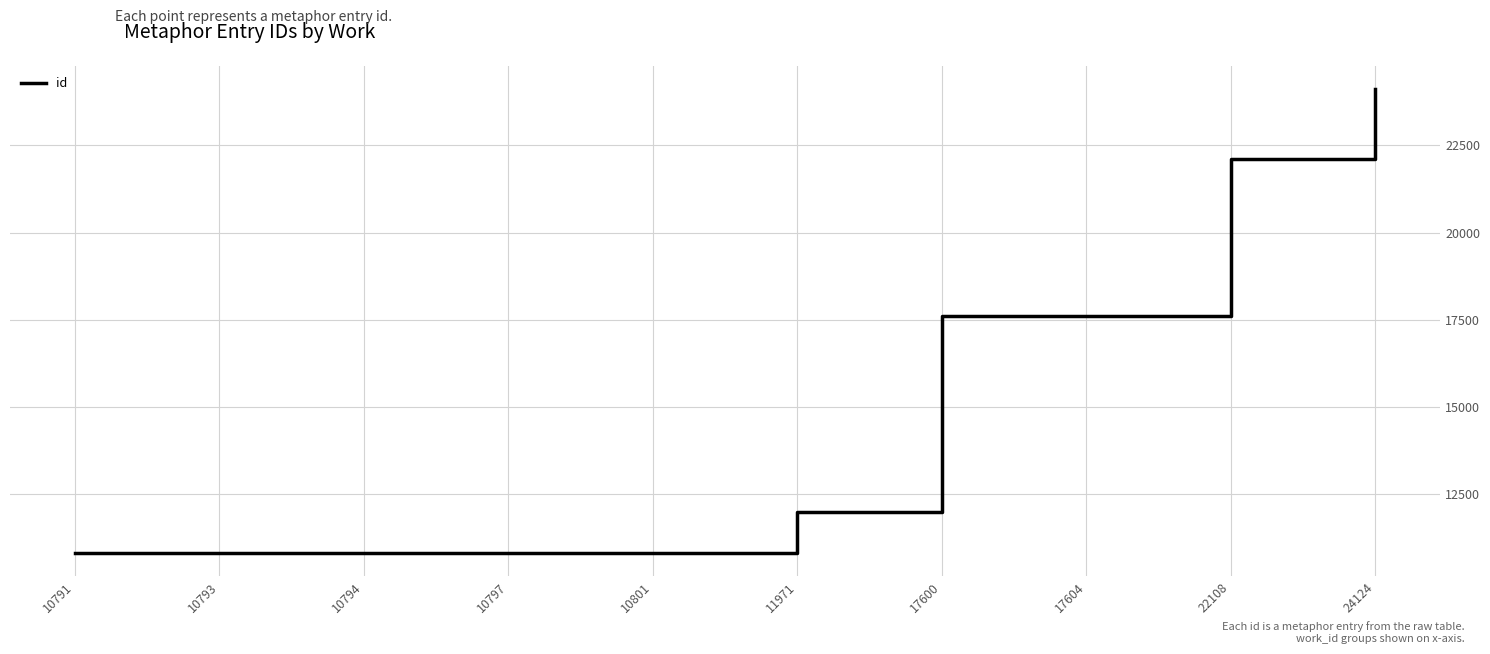

The chart shows a value of 17246 at 10797. True or false?

False